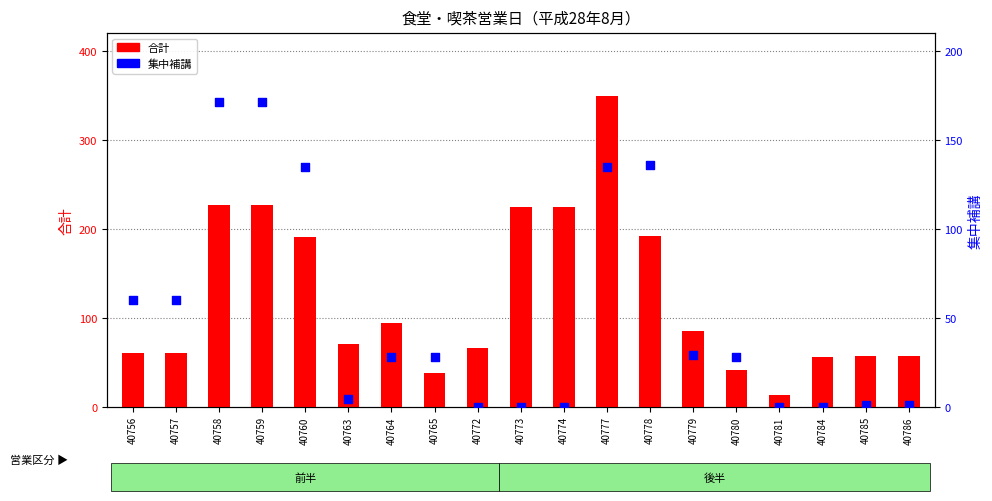

What are all the series names shown in the legend?

合計, 集中補講